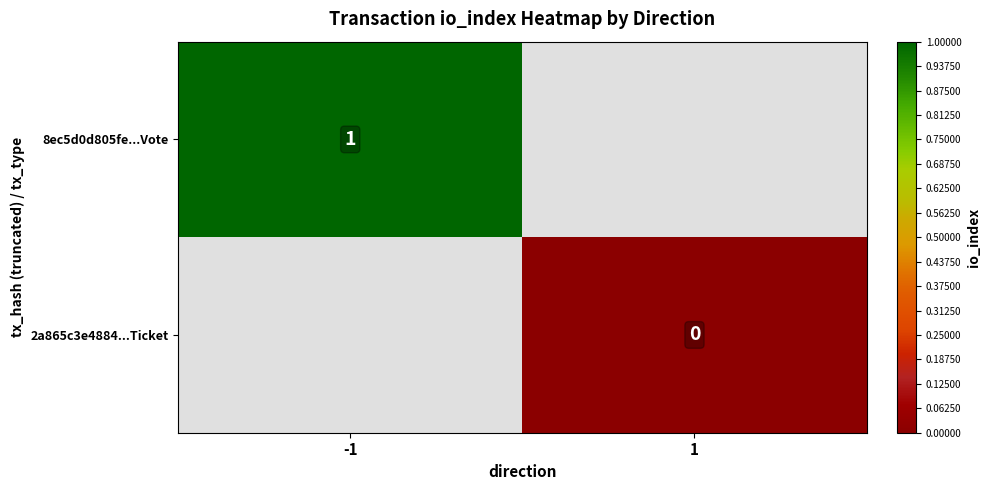

The 8ec5d0d805fe...Vote series shows 1 at -1. True or false?

True